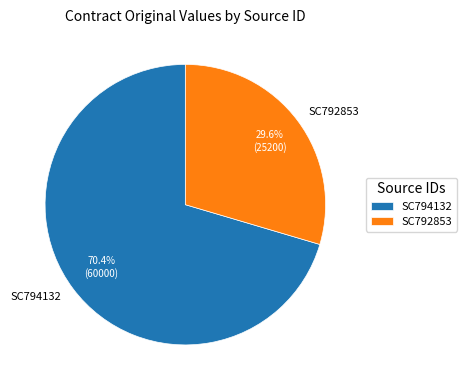

What is the largest slice in the pie chart?

SC794132